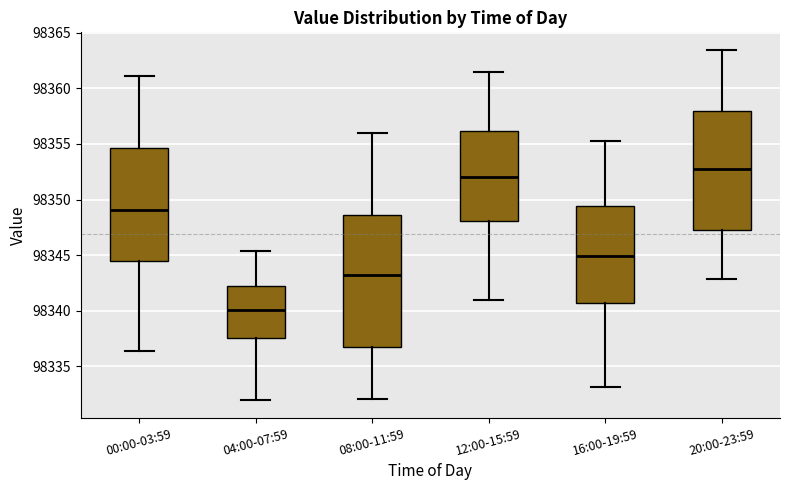

Which box's median line is the lowest?

04:00-07:59